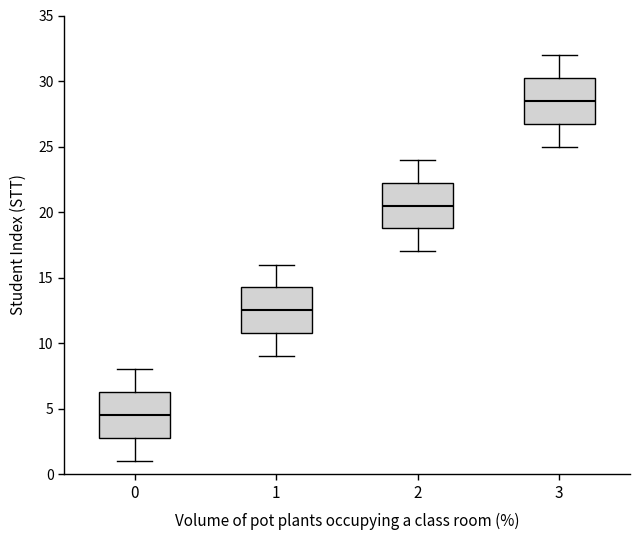

Where is the upper edge of the box at x = 2 on the y-axis? The values are not printed on the chart, so give them approximately, as read against the axis.

22.5